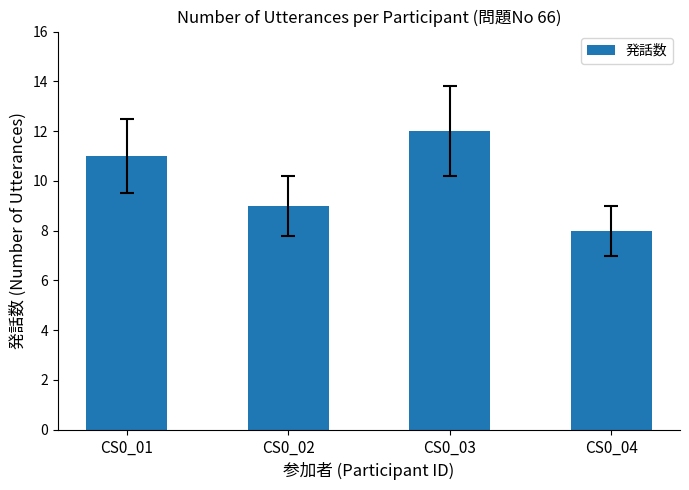

Which label corresponds to the smallest value in the chart?

CS0_04